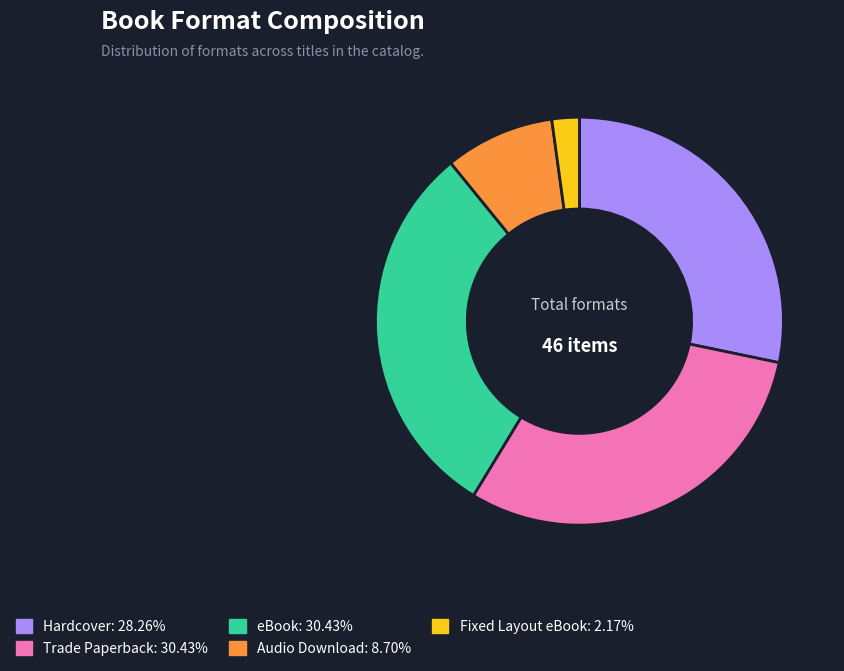

True or false: Fixed Layout eBook accounts for 2% of the total.

True